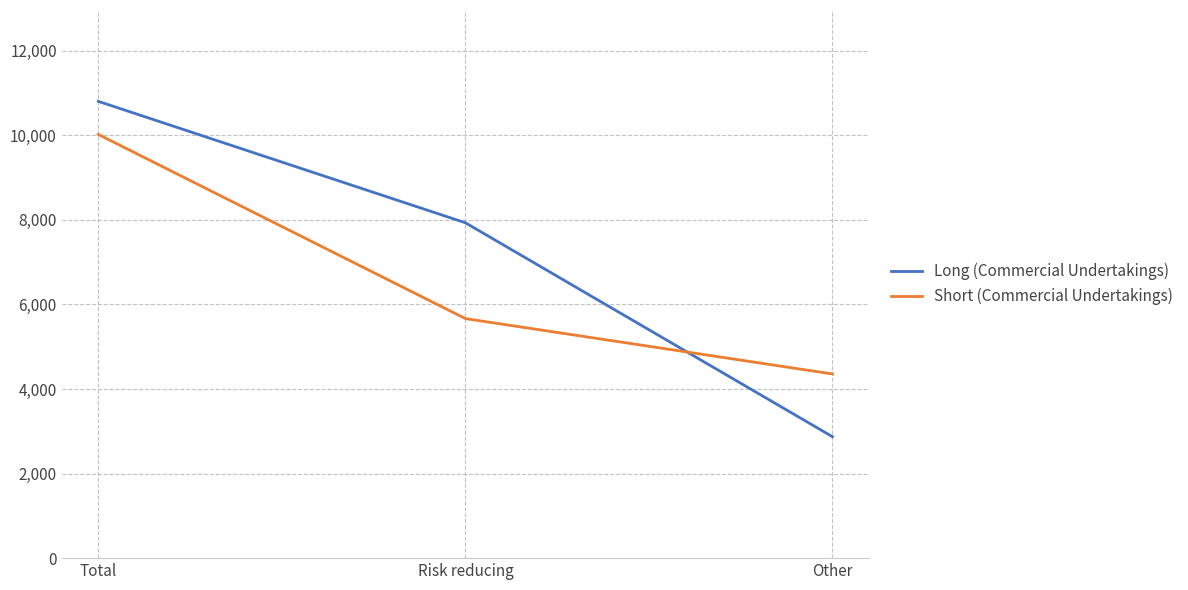

At which category is the sum across all series the highest?

Total